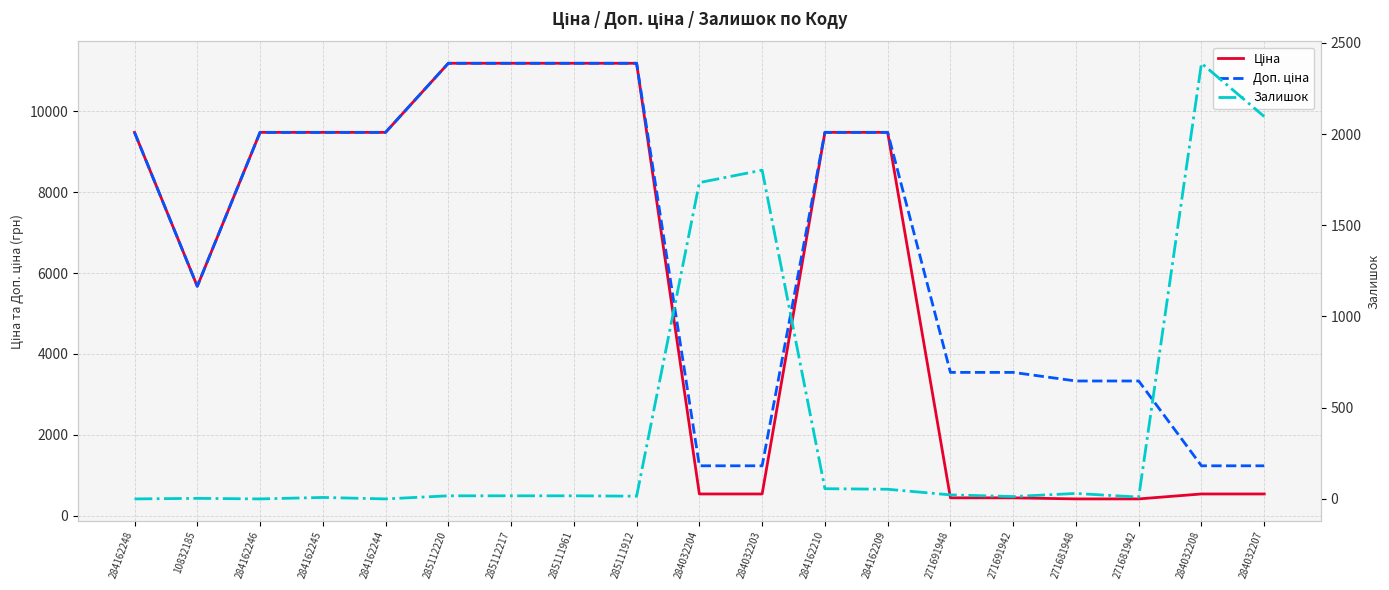

At which label is Ціна closest to 5802?

10832185